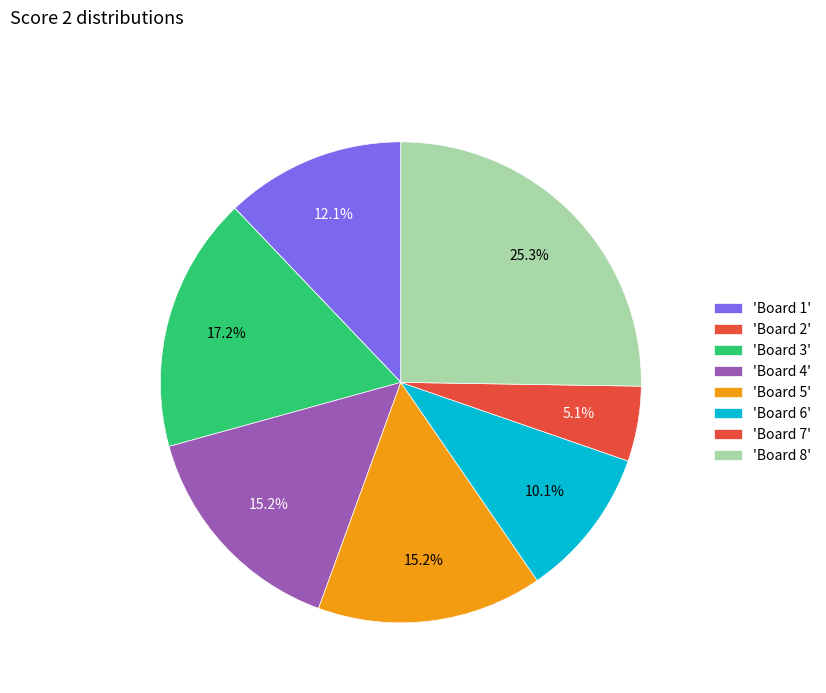

Count the number of slices in the pie.

8